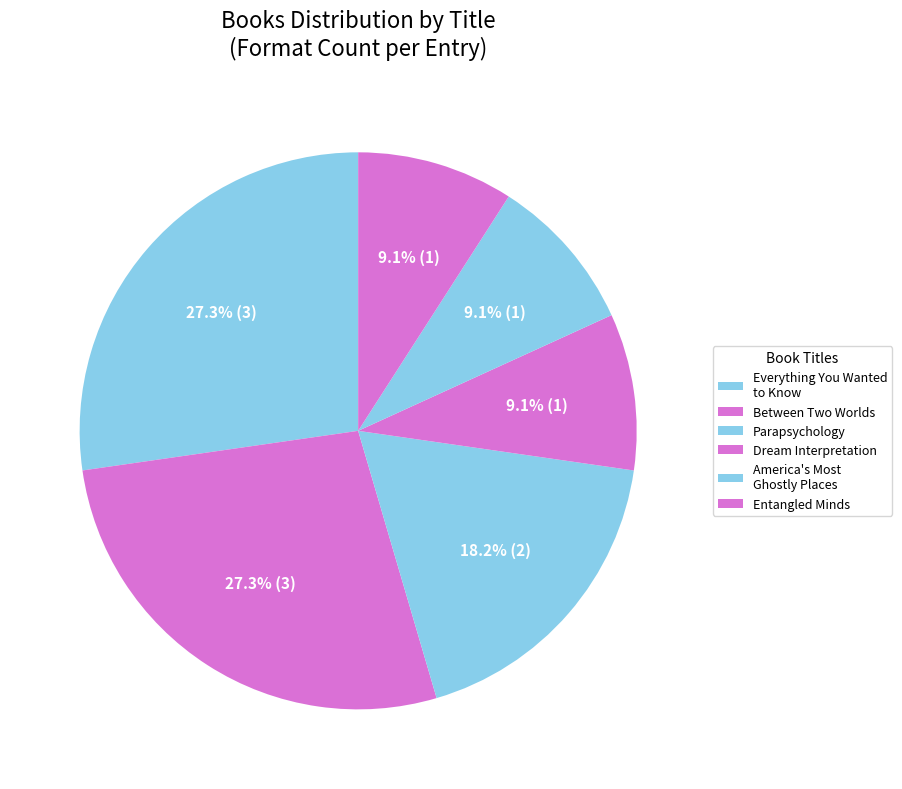

How many slices are in this pie chart?

6